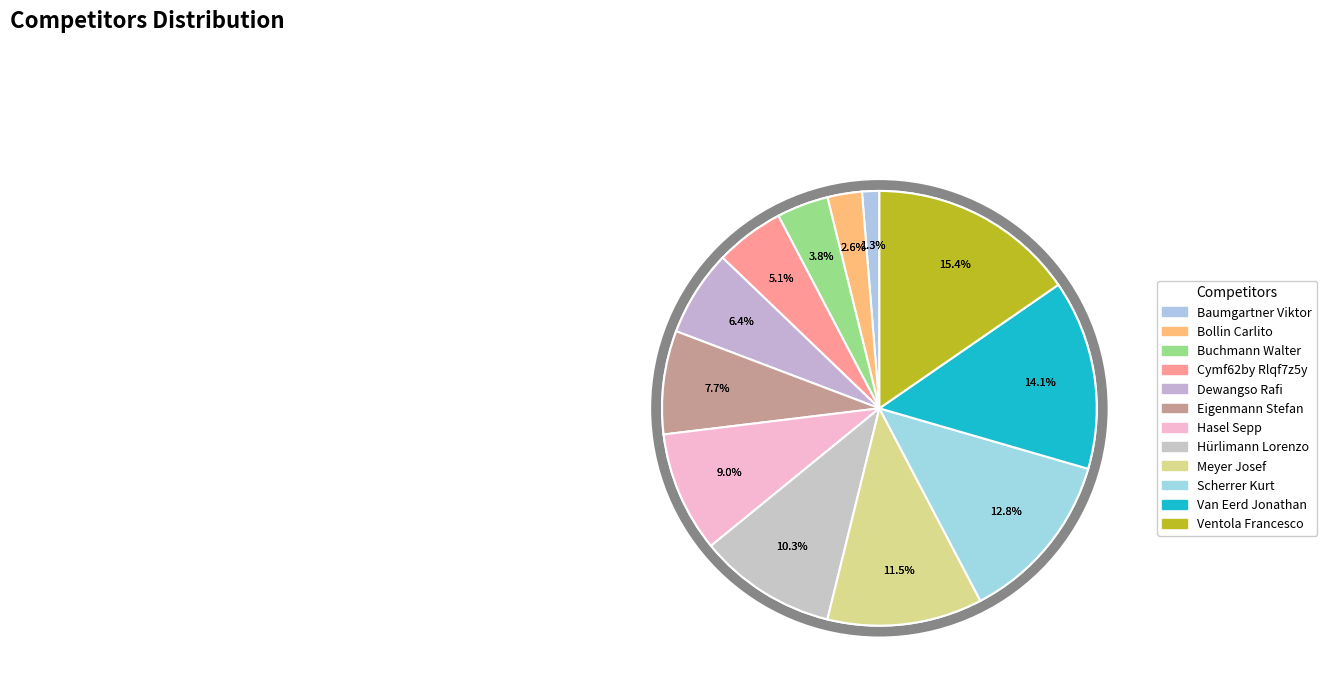

What percentage do Eigenmann Stefan and Dewangso Rafi together represent?

14.1%